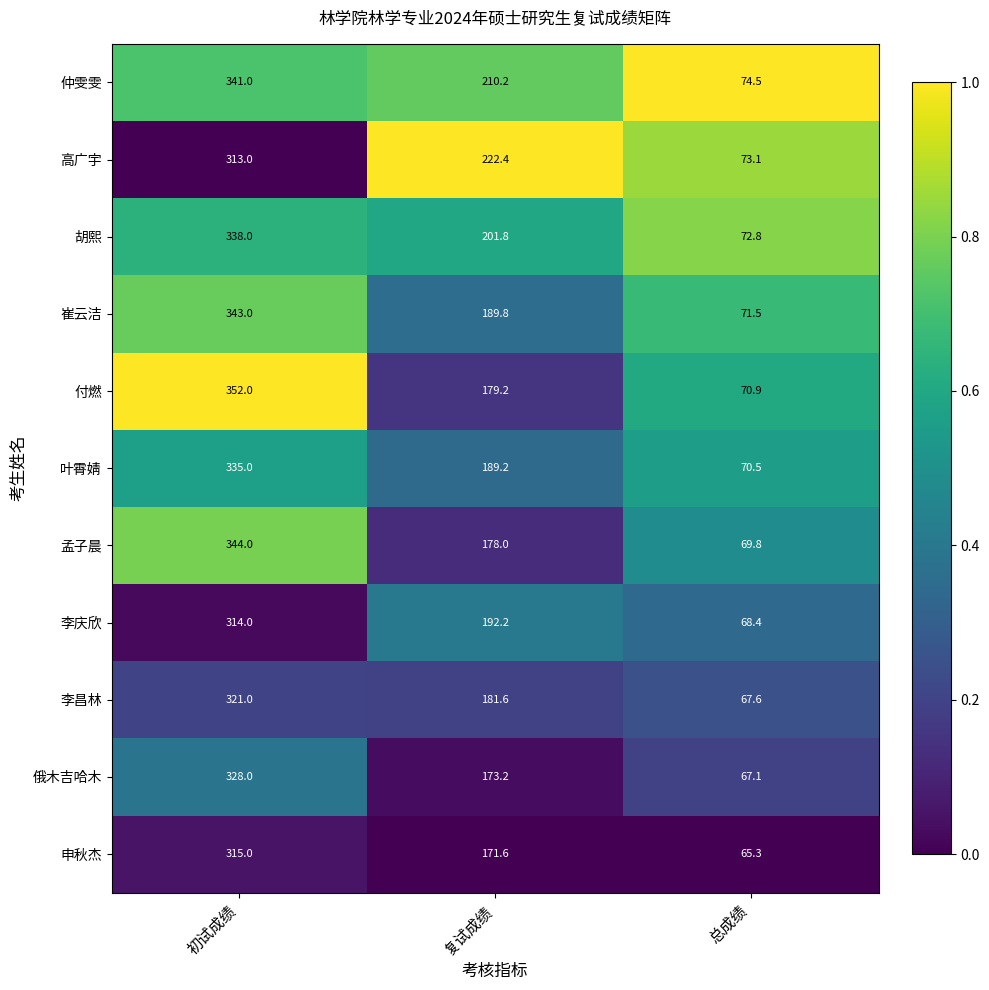

What is the approximate value of 俄木吉哈木 at 总成绩?

67.1